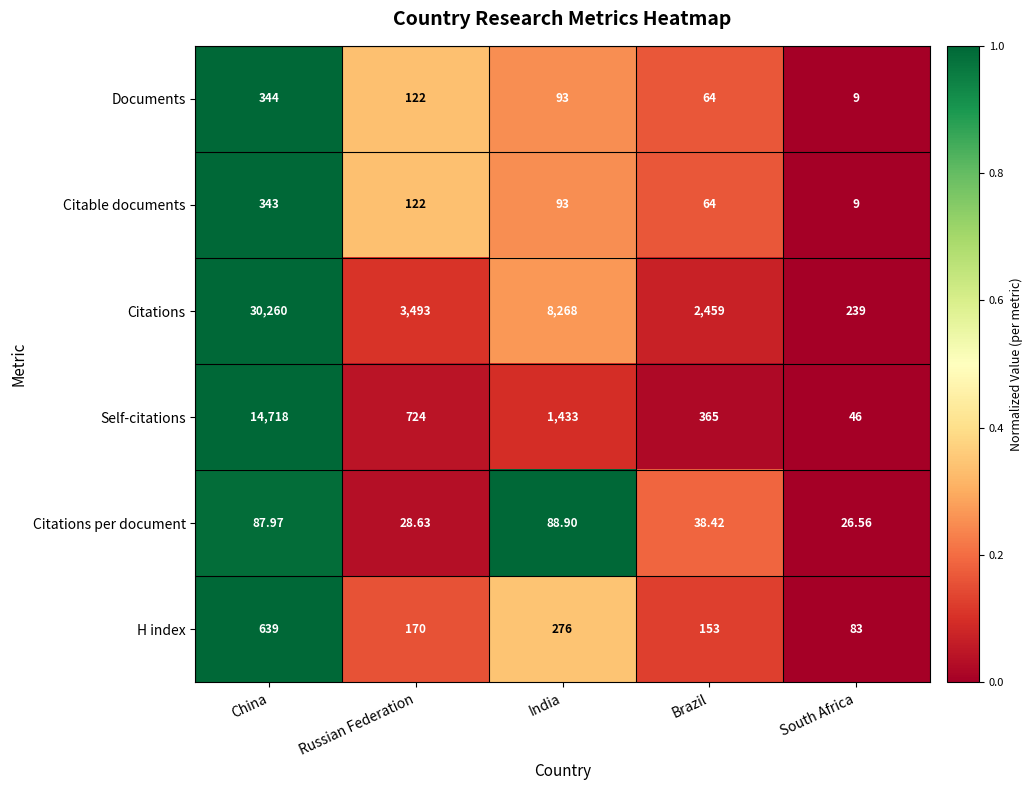

Which series changed the most between China and India?

Citations